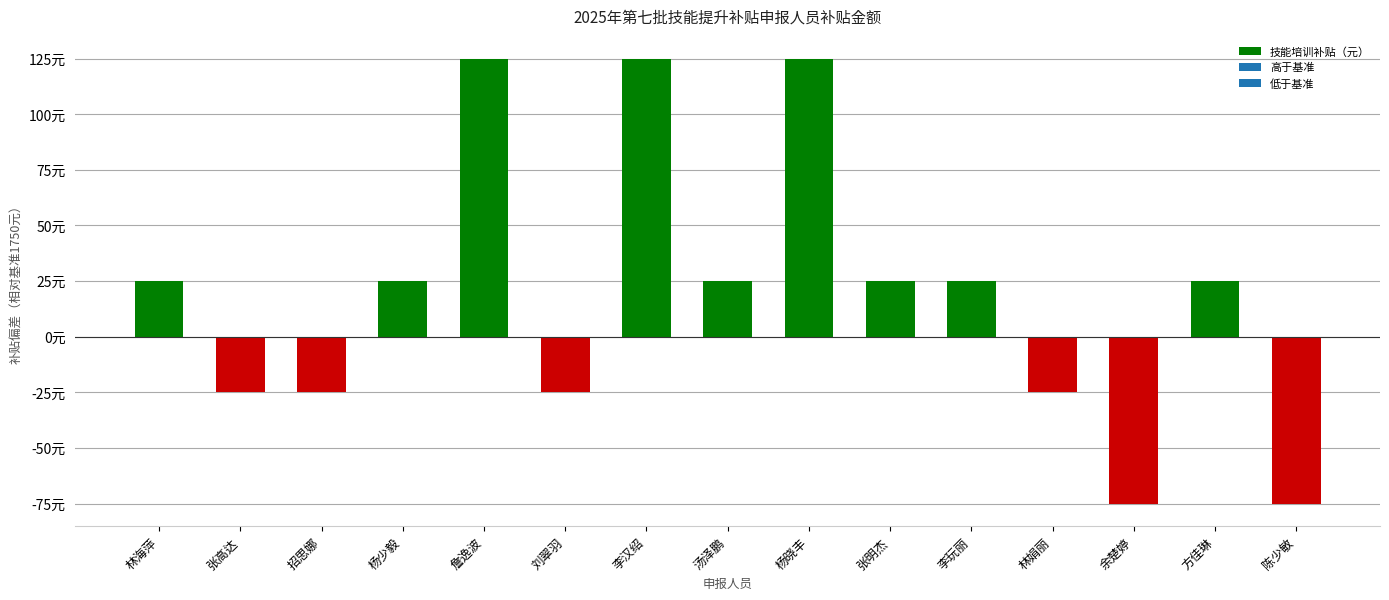

Approximately how many times larger is the value at 杨晓丰 compared to 方佳琳?

5.0